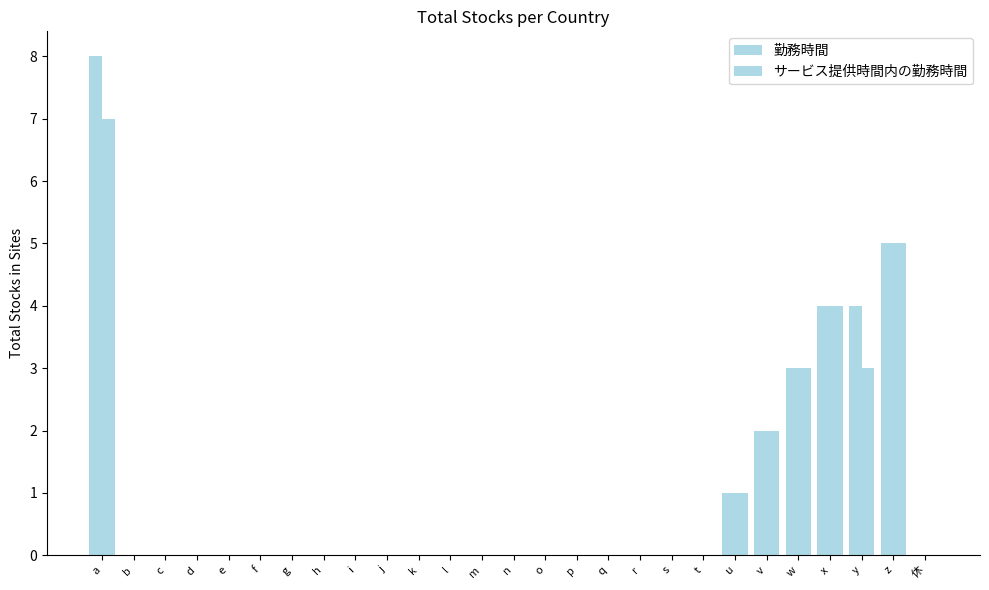

Rank the series by their maximum value, from highest to lowest.

勤務時間, サービス提供時間内の勤務時間